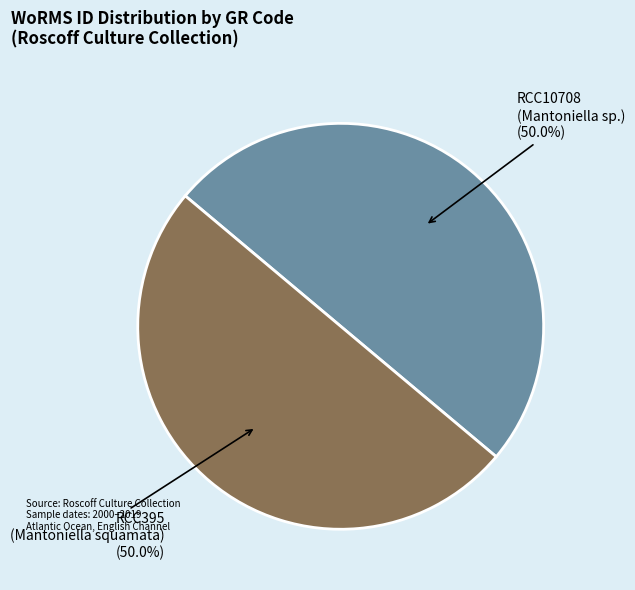

True or false: RCC395 accounts for 59% of the total.

False